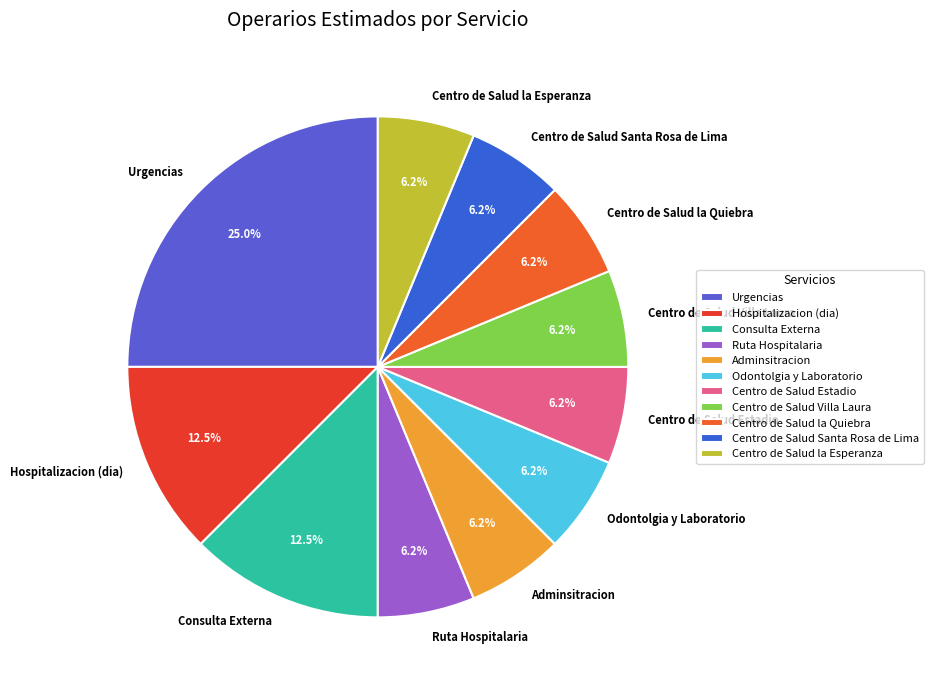

To the nearest percent, what is the combined percentage of Hospitalizacion (dia) and Centro de Salud Villa Laura?

19%